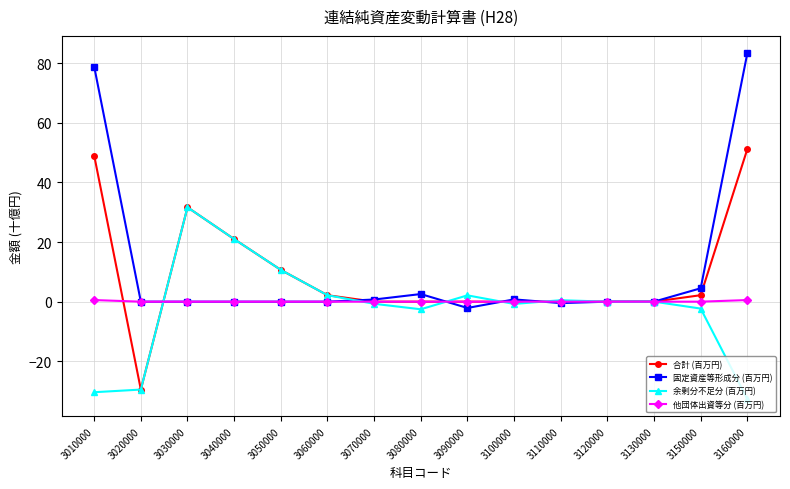

What is the minimum value for 固定資産等形成分 (百万円)?

-2.1